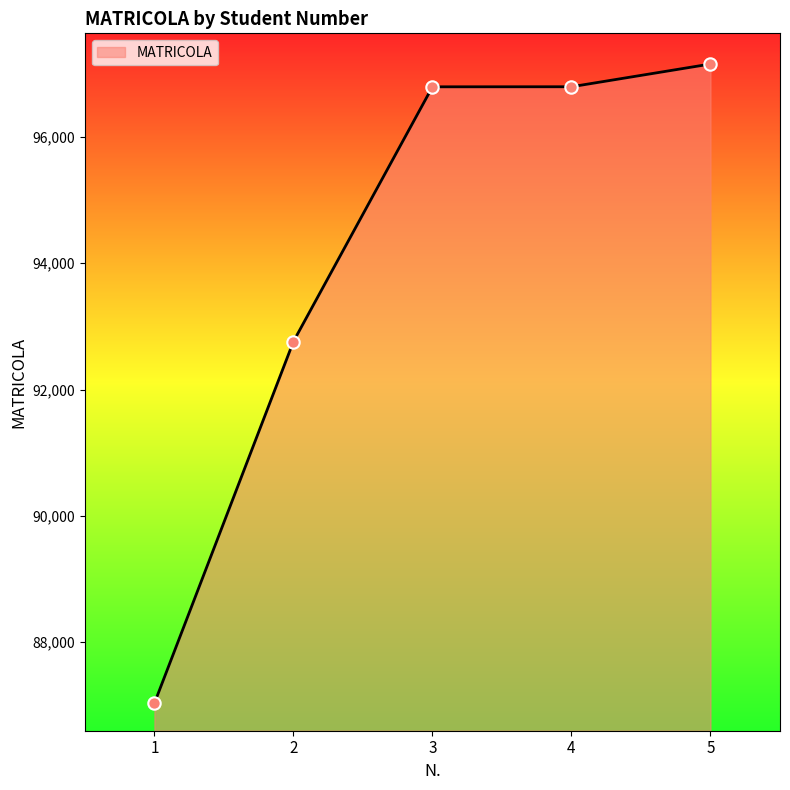

What is the change in value from 1 to 2?

+5727